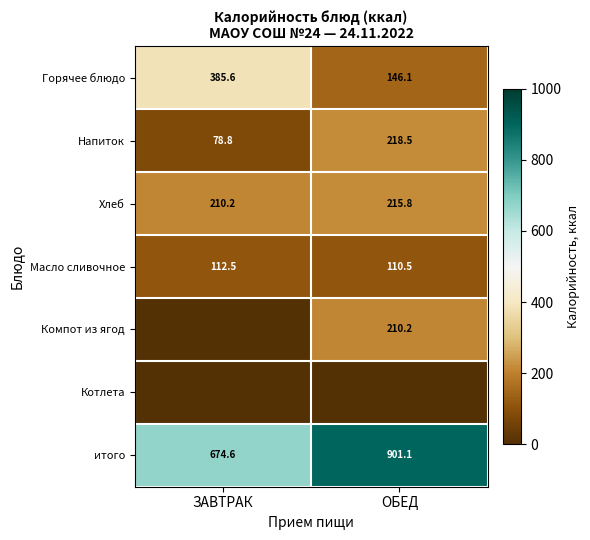

What is the average value of the итого series?

787.9